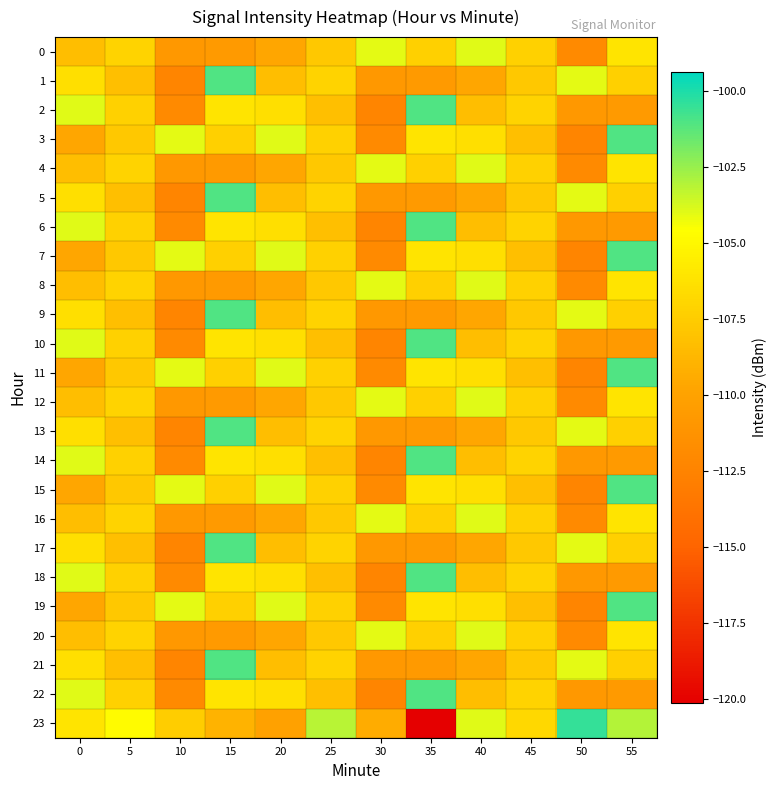

How many data points does each series have?

12